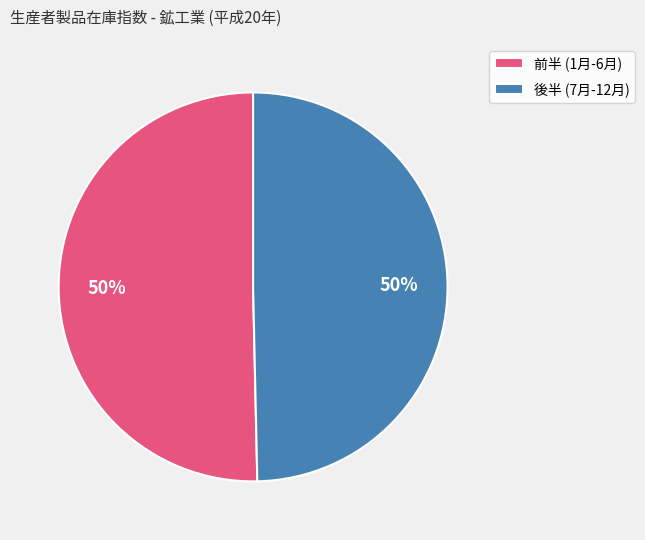

The 前半 (1月-6月) slice represents 65% of the pie. True or false?

False